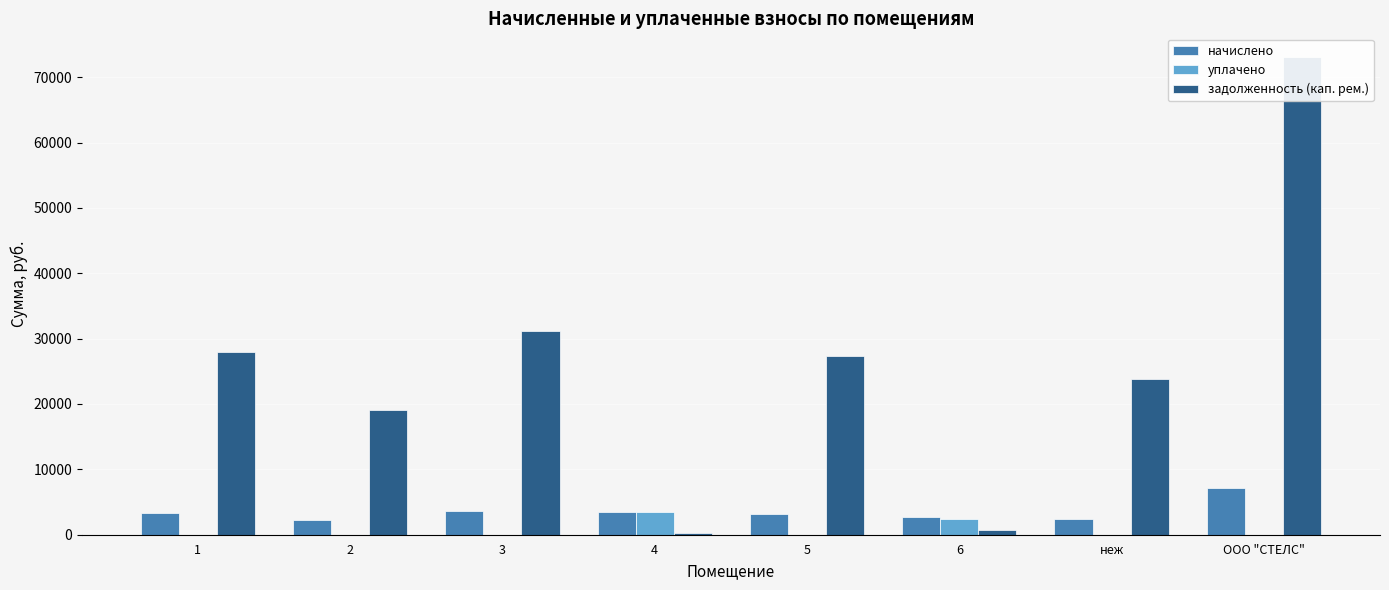

Which series has the largest range (max minus min)?

задолженность (кап. рем.)